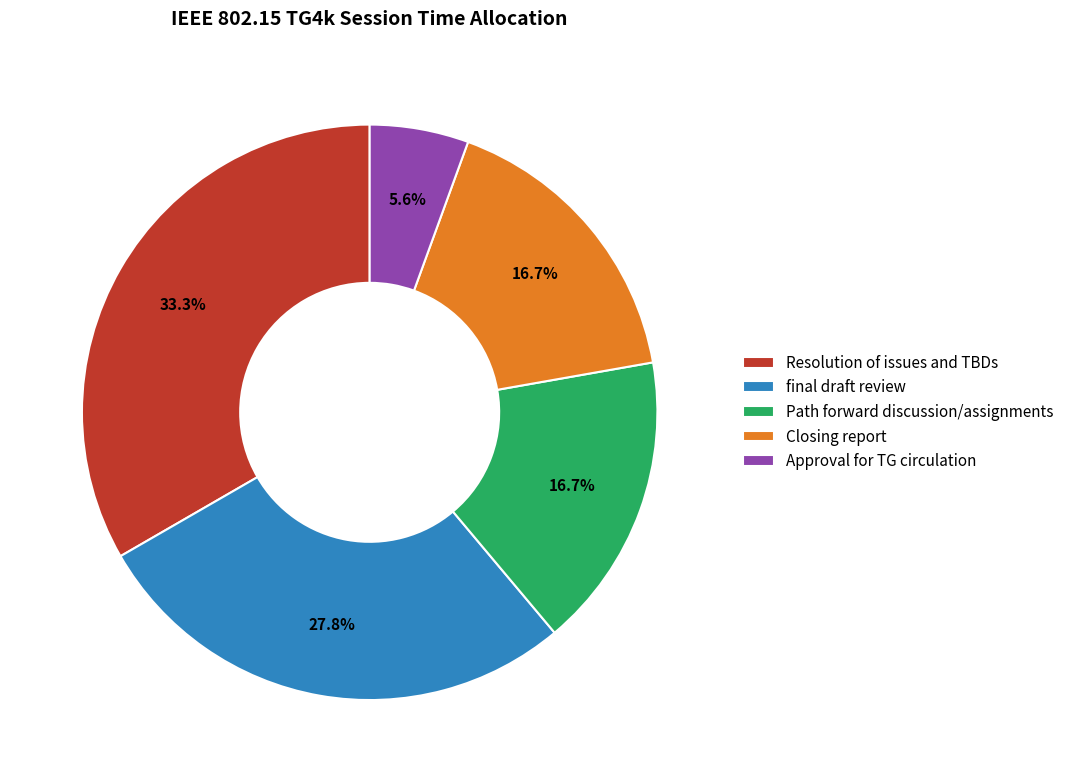

To the nearest percent, what percentage of the pie is Resolution of issues and TBDs?

33%